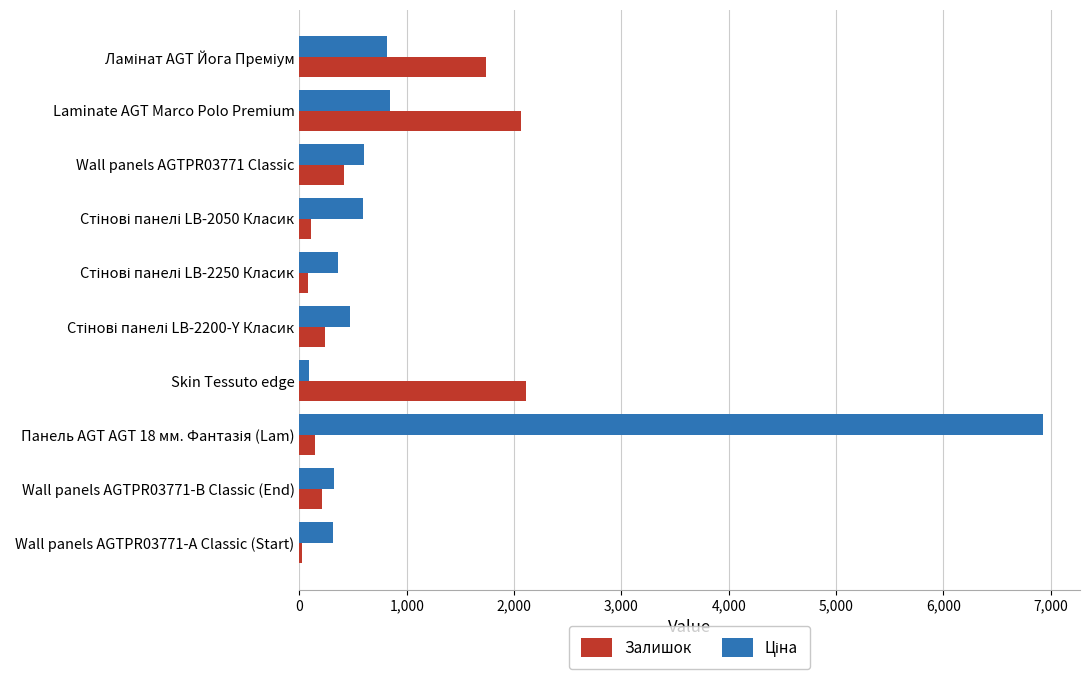

What is the difference between the maximum and second lowest values in the Залишок series?

2022.0